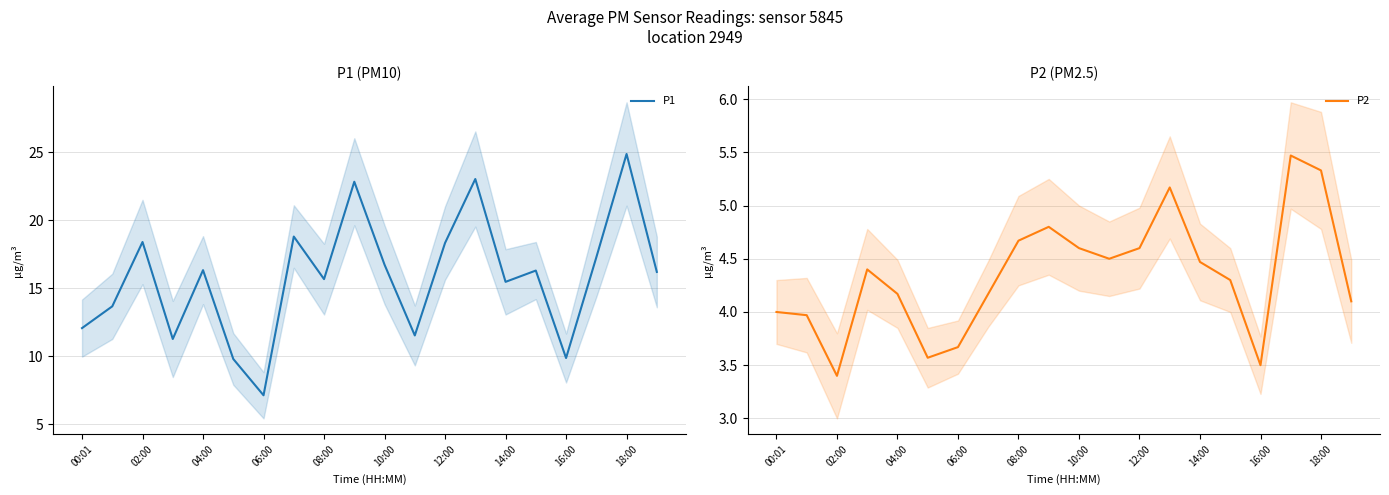

Which series has the widest spread of values?

P1